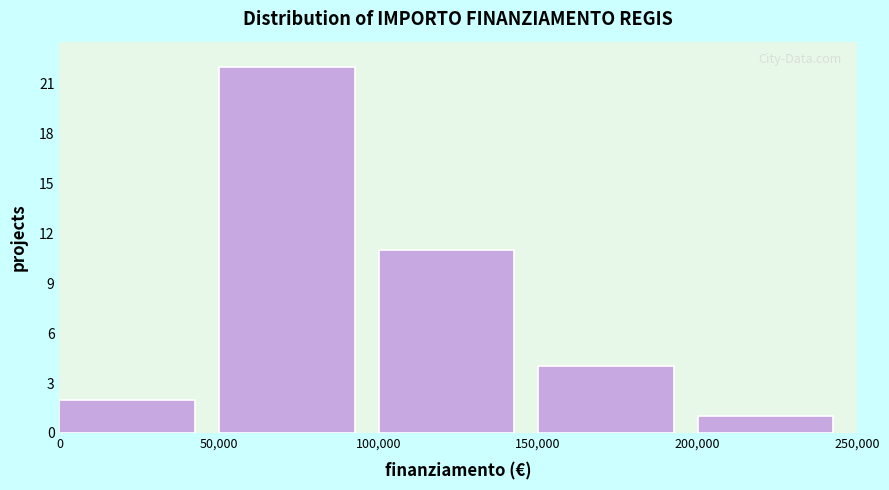

Which range on the x-axis has the tallest bar?

50,000 to 100,000